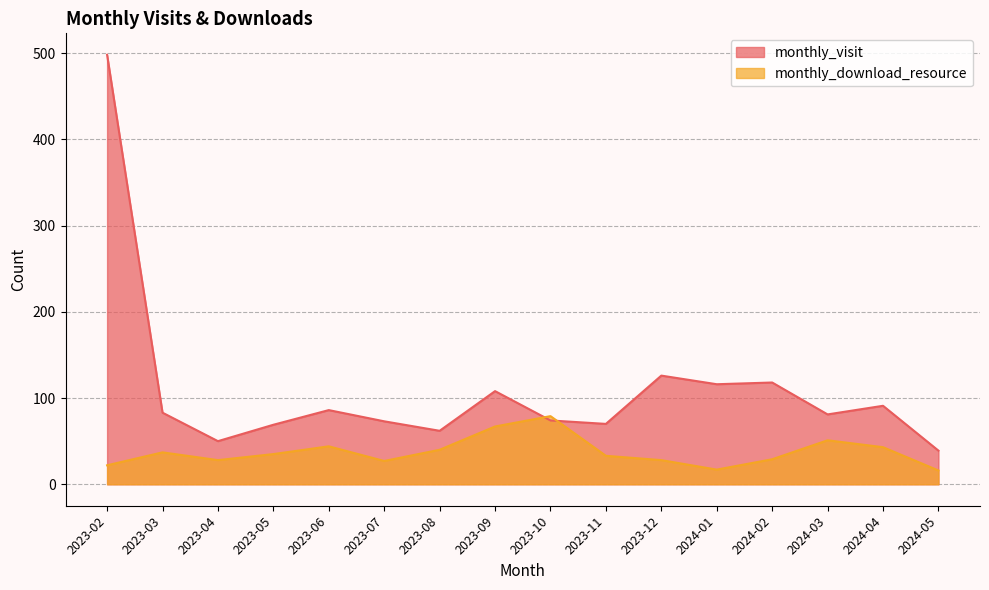

At 2023-12, list the series in order from smallest to largest.

monthly_download_resource, monthly_visit